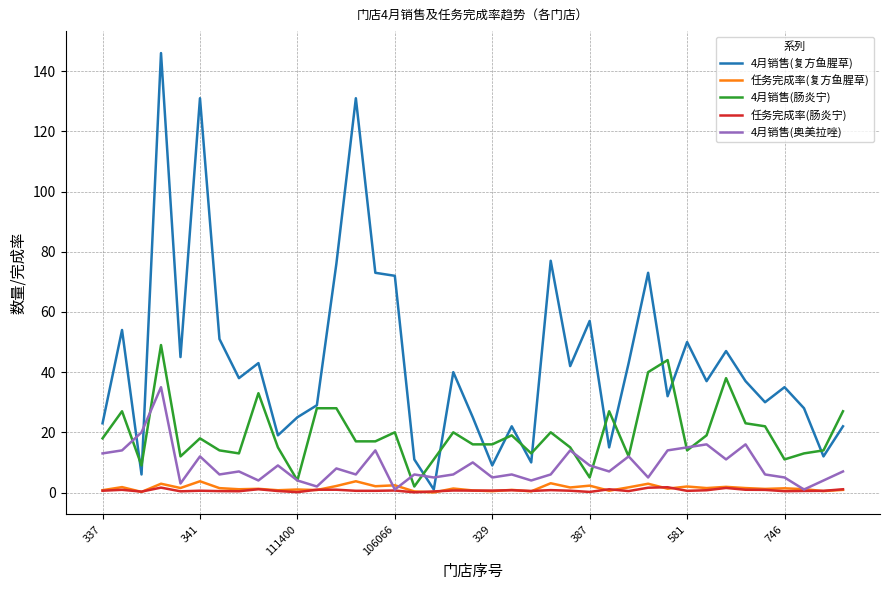

What is the difference between the second highest and minimum values in the 4月销售(肠炎宁) series?

42.0